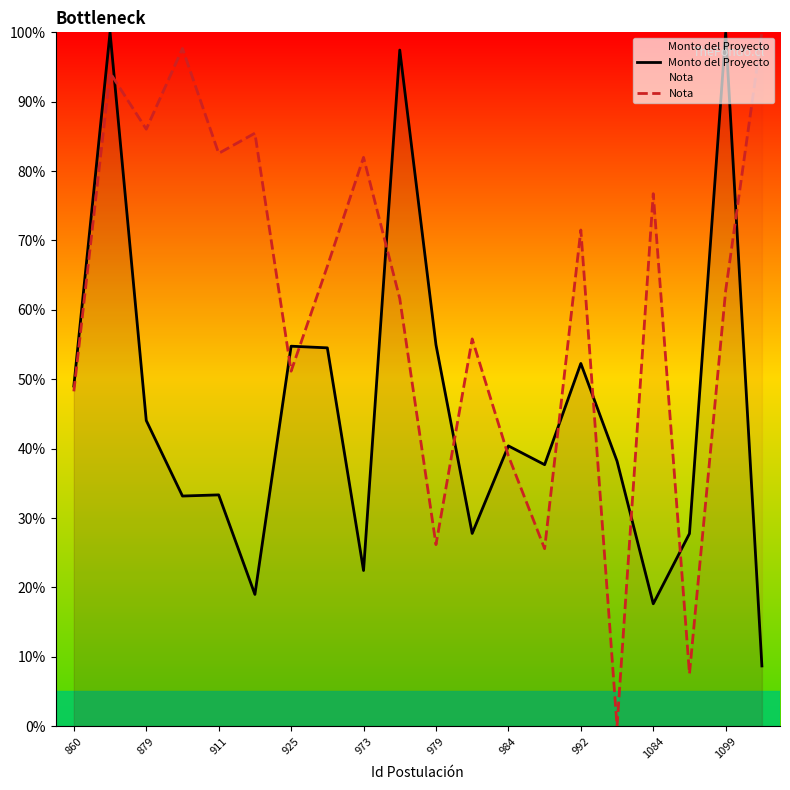

Reading right to left, extract all data points from this chart.

Monto del Proyecto: 8.7	99.9	27.8	17.6	38.2	52.3	37.7	40.4	27.8	55.0	97.4	22.4	54.5	54.8	19.0	33.3	33.2	44.1	100.0	49.0
Nota: 100.0	62.8	7.6	76.7	0.0	71.5	25.6	39.0	55.8	26.2	61.6	82.0	66.3	51.2	85.5	82.6	97.7	86.0	94.2	48.3